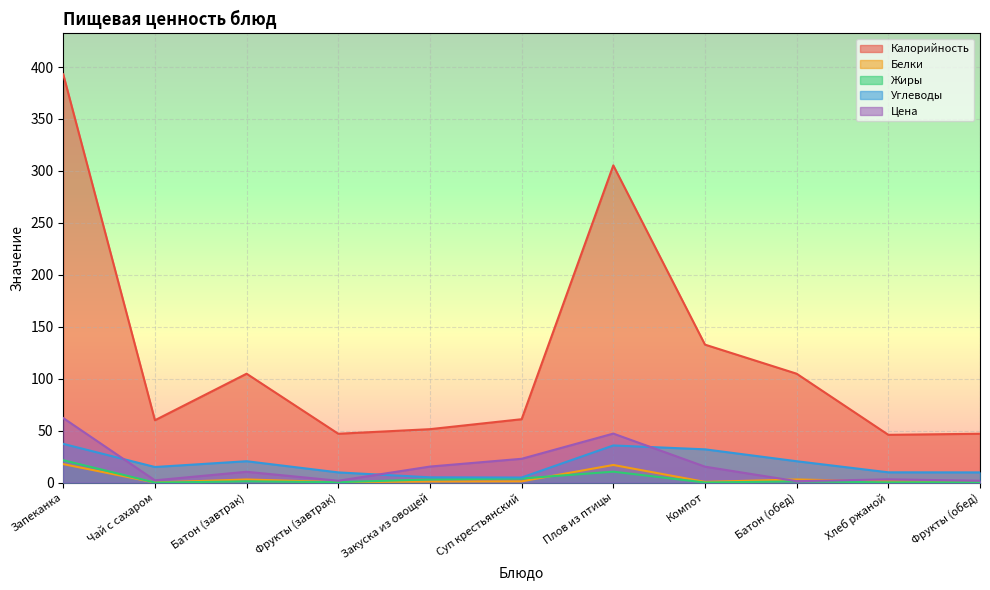

What is the greatest value displayed?

393.0